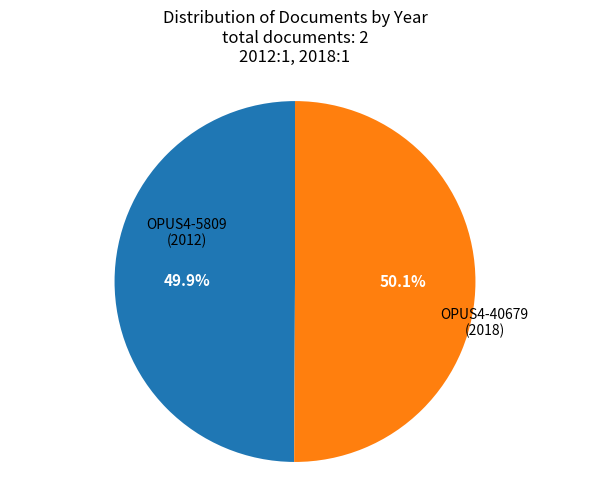

Does any single category account for the majority?

Yes